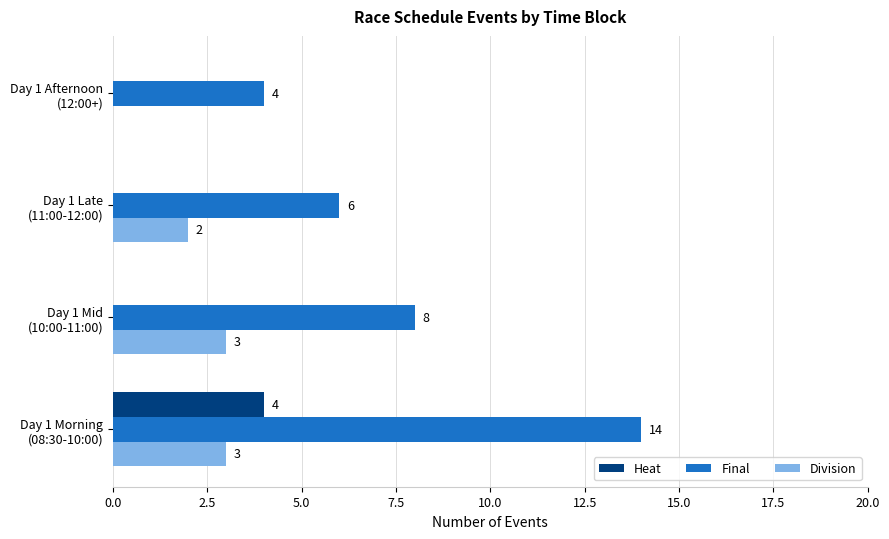

What is the maximum value for Final?

14